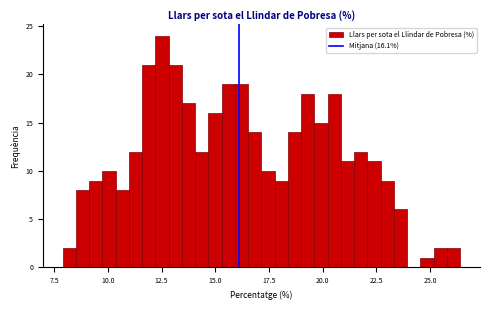

Read against the x-axis, roughly where is the centre of the tallest bar?

12.5